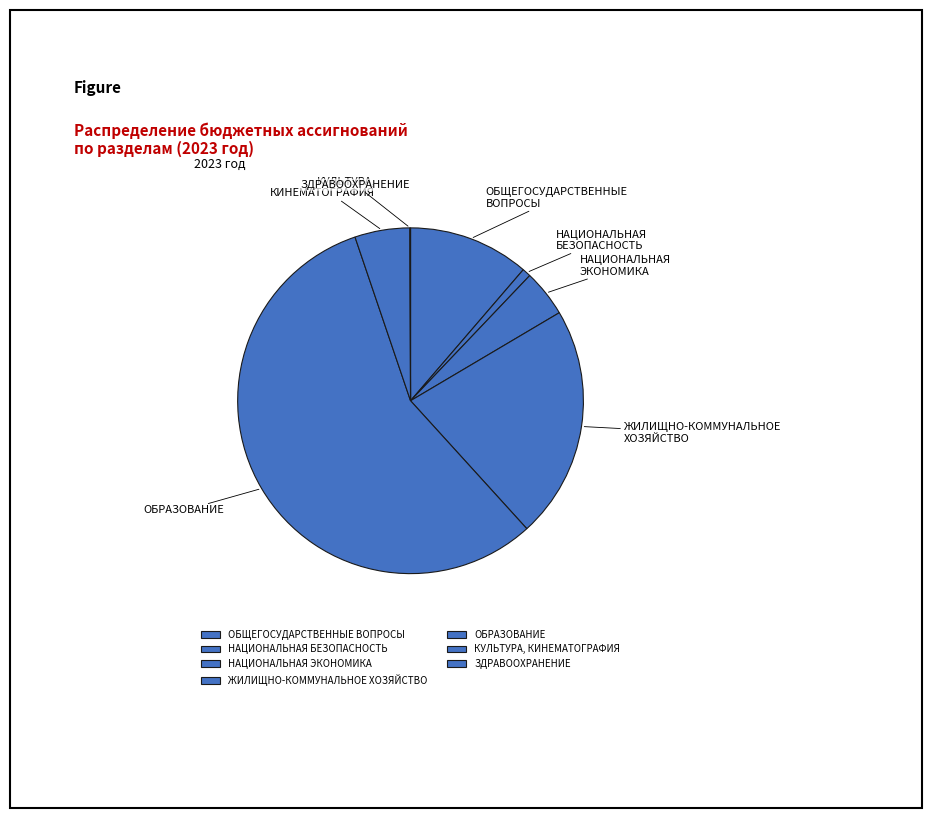

Which has a higher value, ОБРАЗОВАНИЕ or ОБЩЕГОСУДАРСТВЕННЫЕ ВОПРОСЫ?

ОБРАЗОВАНИЕ